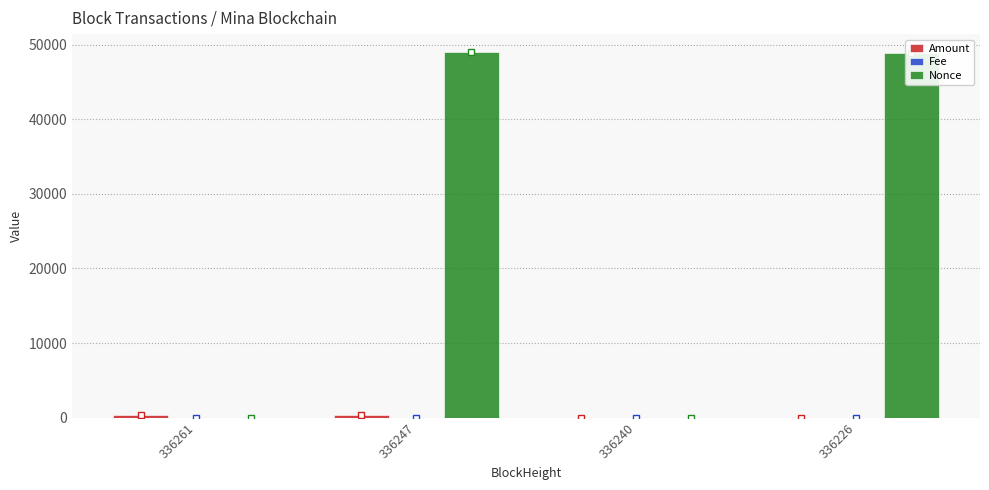

What is the total value across all series at 336247?

49300.0